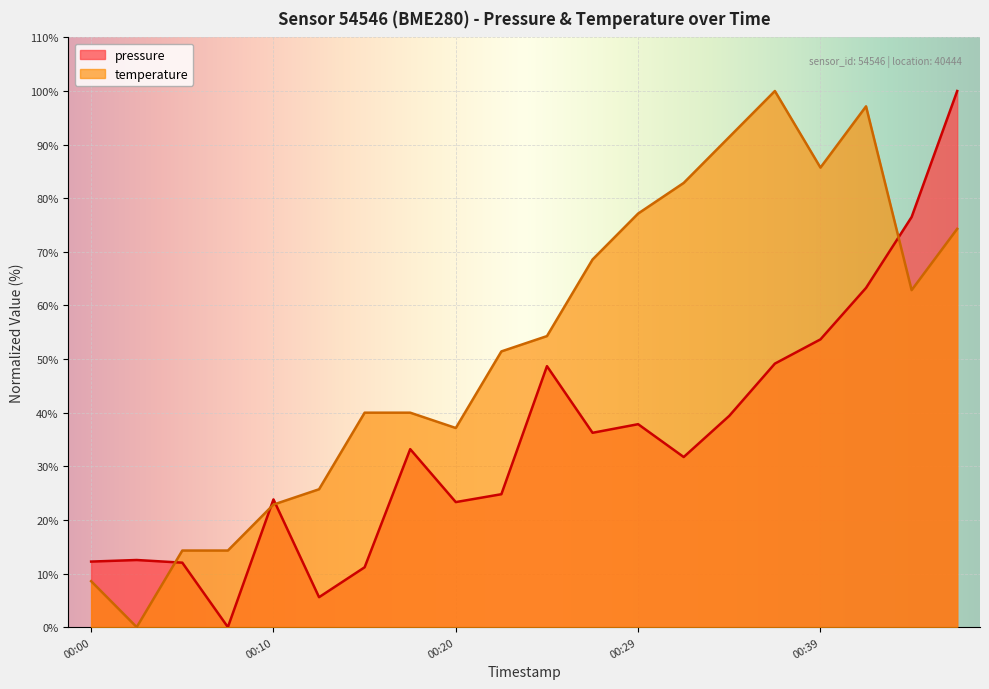

Where do temperature and pressure first cross each other?

2022-12-18T00:02:40 and 2022-12-18T00:05:08